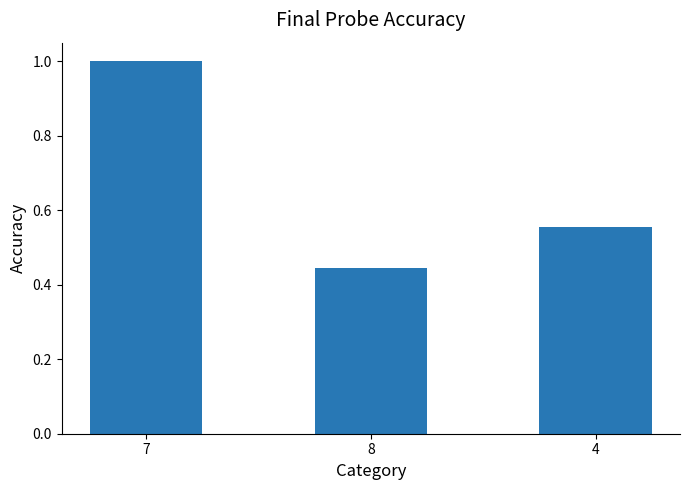

Count the number of data series in this chart.

1